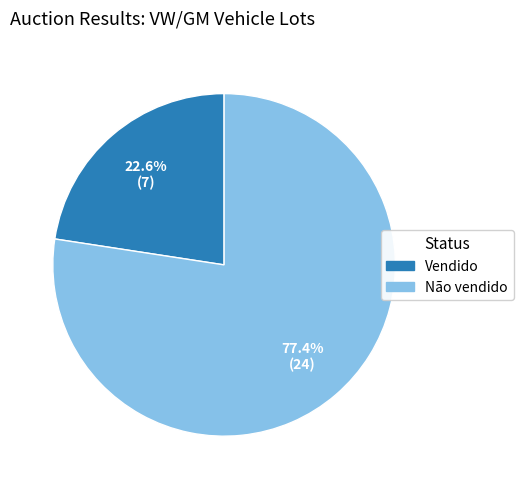

Which slice is the smallest?

Vendido